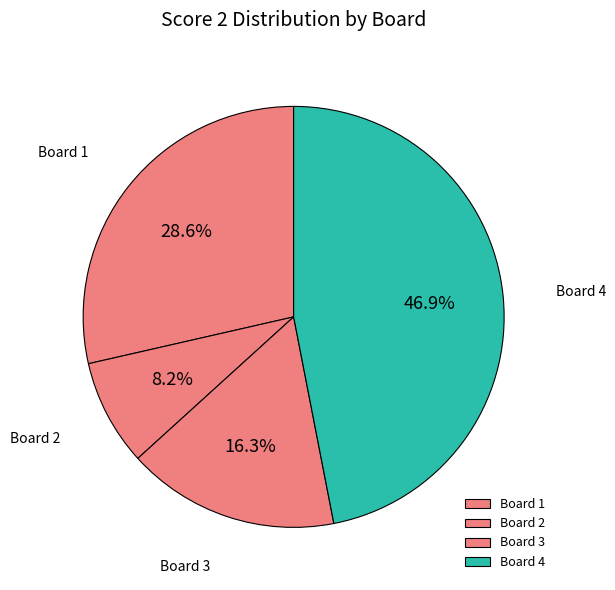

Which has a higher value, Board 2 or Board 1?

Board 1